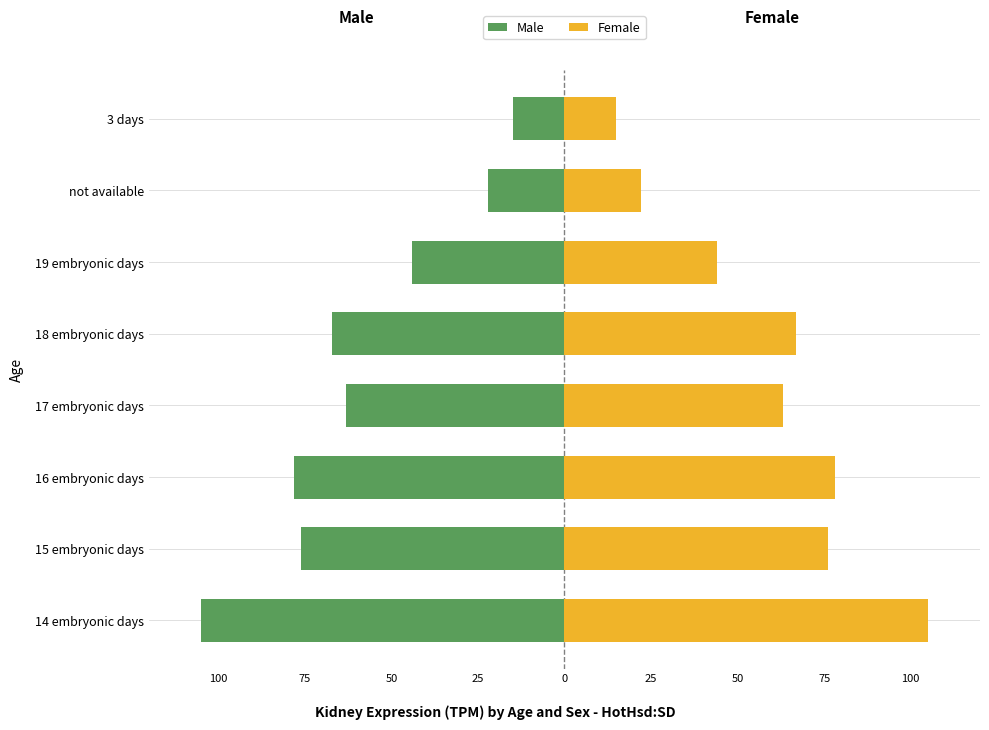

Rank the series at 17 embryonic days from lowest to highest value.

male, female